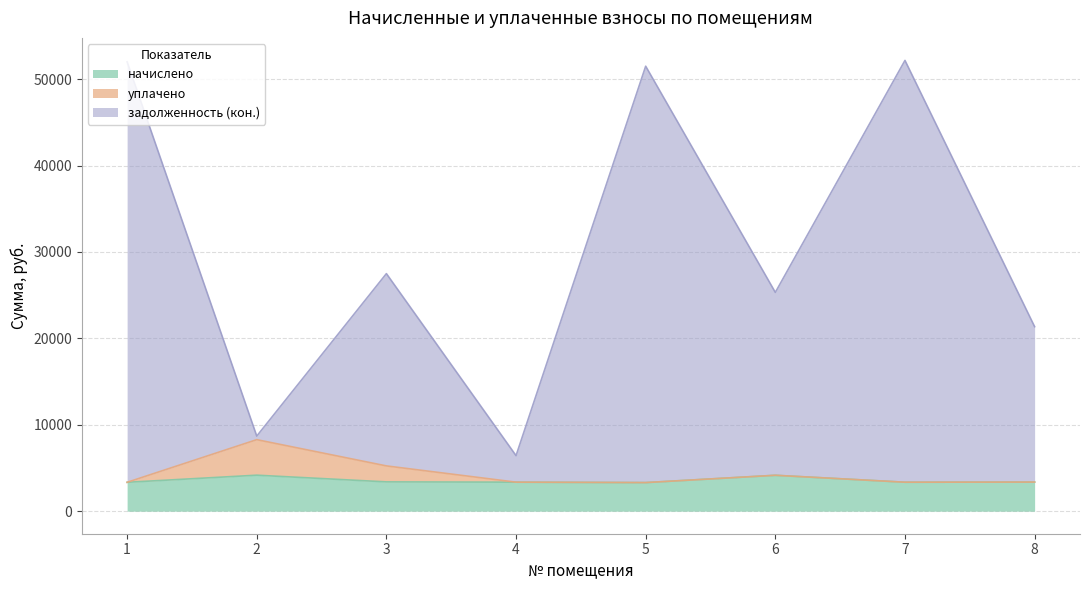

What is the lowest value of the начислено series?

3309.9